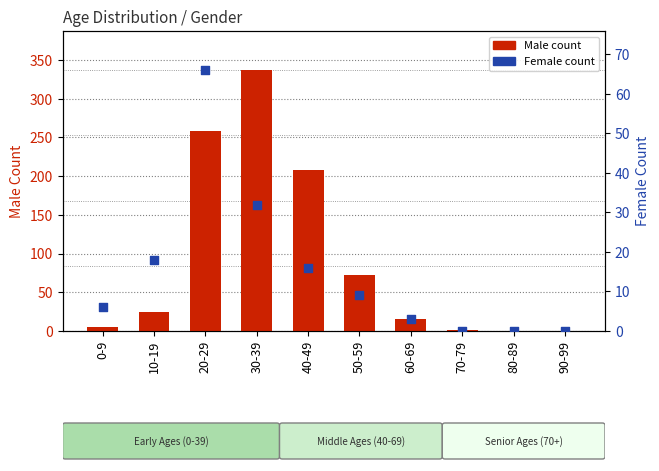

Which series reaches the maximum Y coordinate?

Male